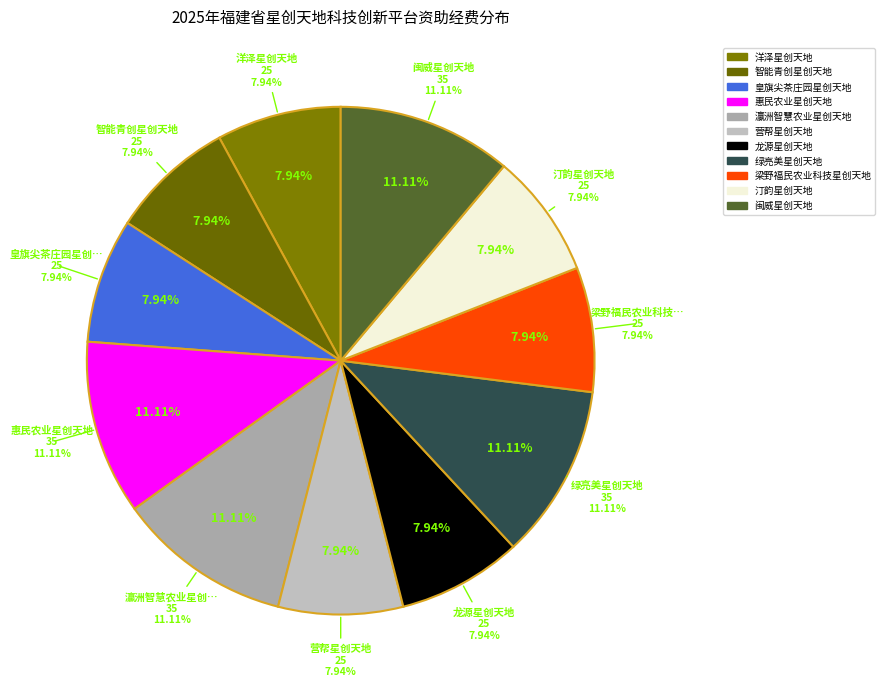

What portion of the pie excludes 闽威星创天地?

88.9%